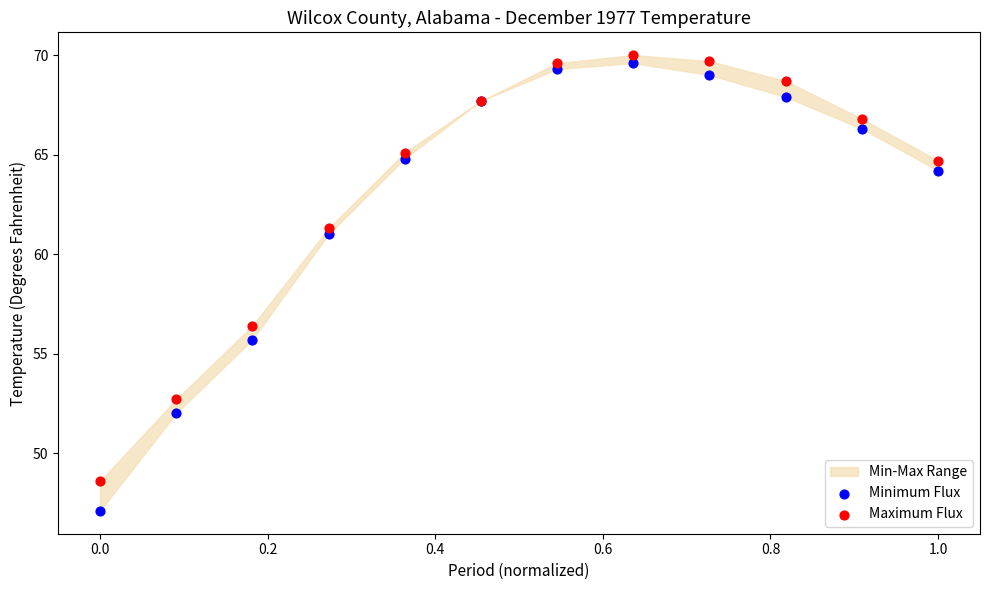

Across all series, what Y value is closest to 58?

56.4